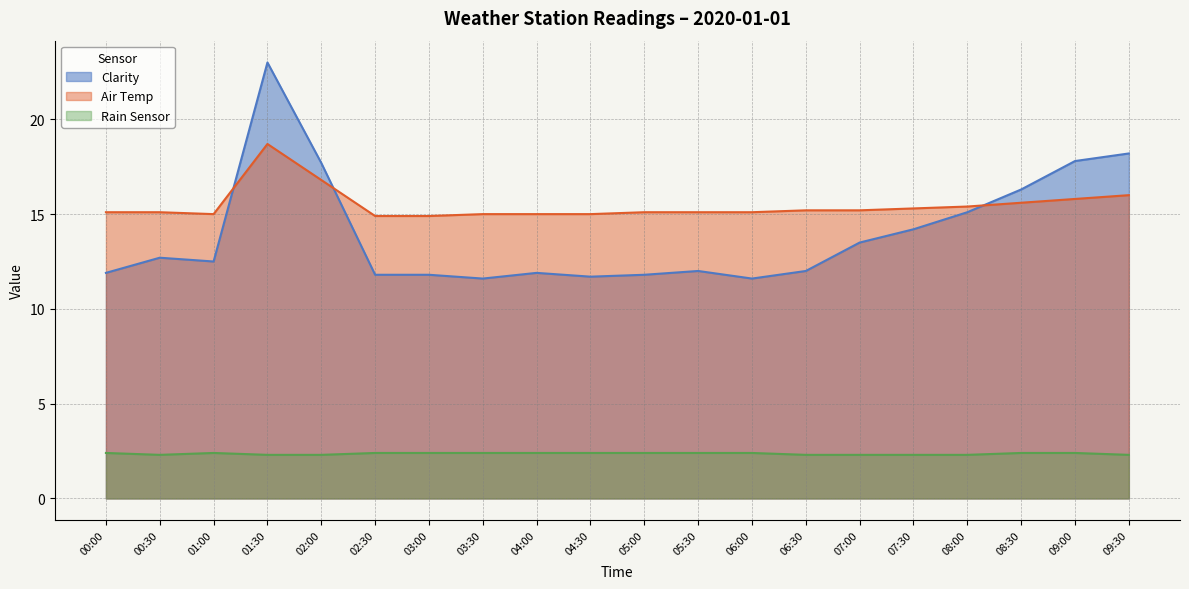

How many categories are shown in the chart?

20